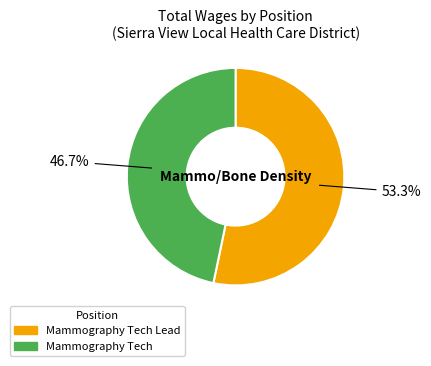

How many segments does this pie chart have?

2